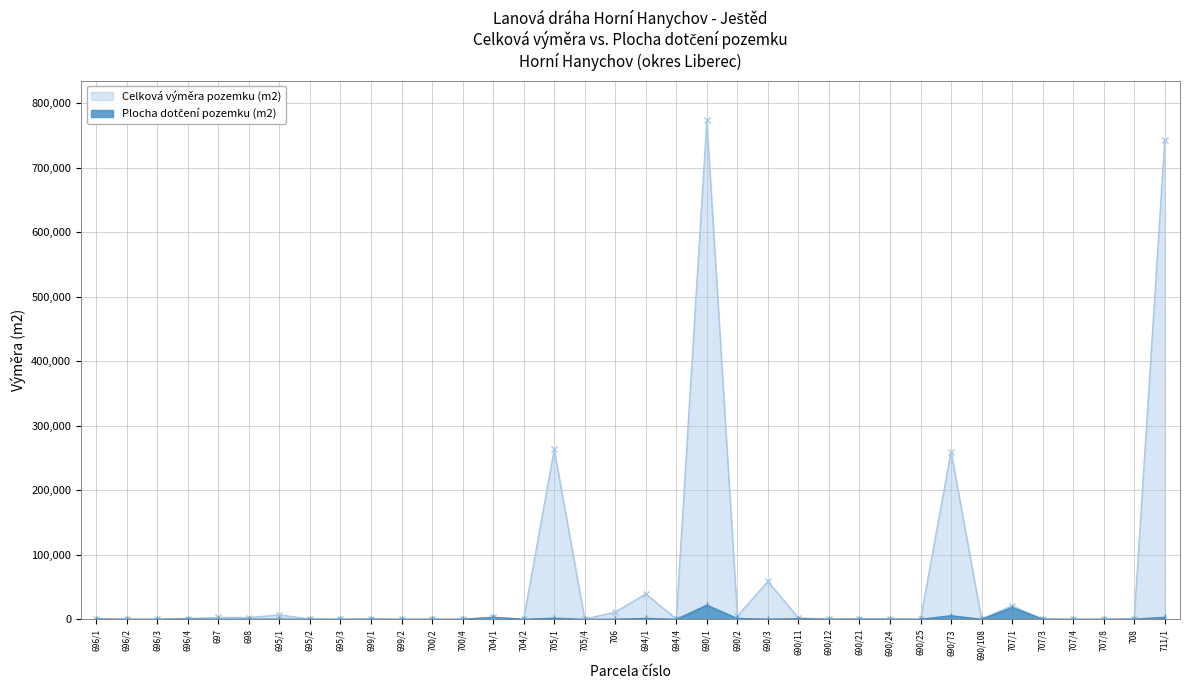

At which label does Plocha dotčení pozemku (m2) first exceed 177?

696/1